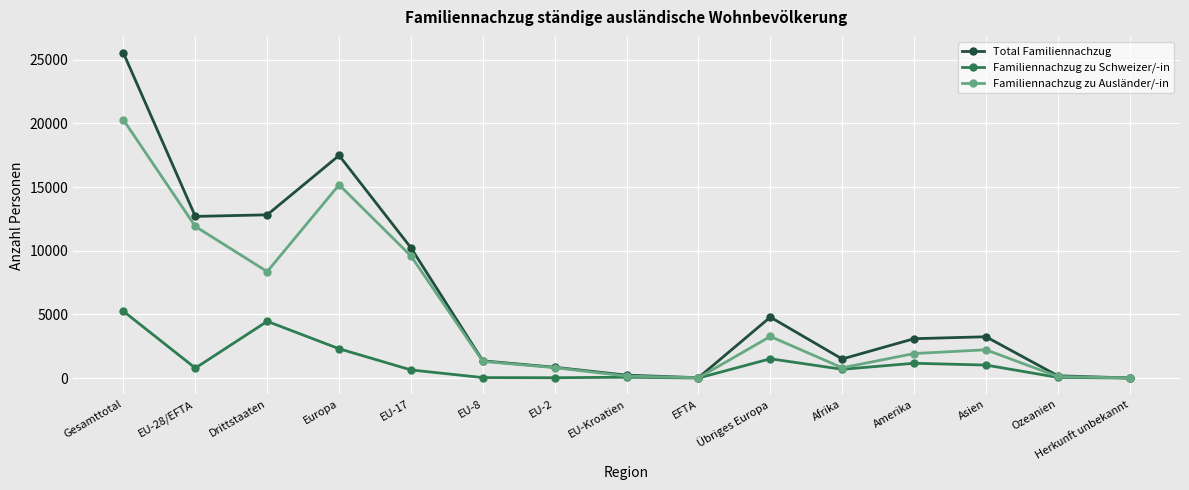

What is the difference between the maximum and minimum values in the Total Familiennachzug series?

25513